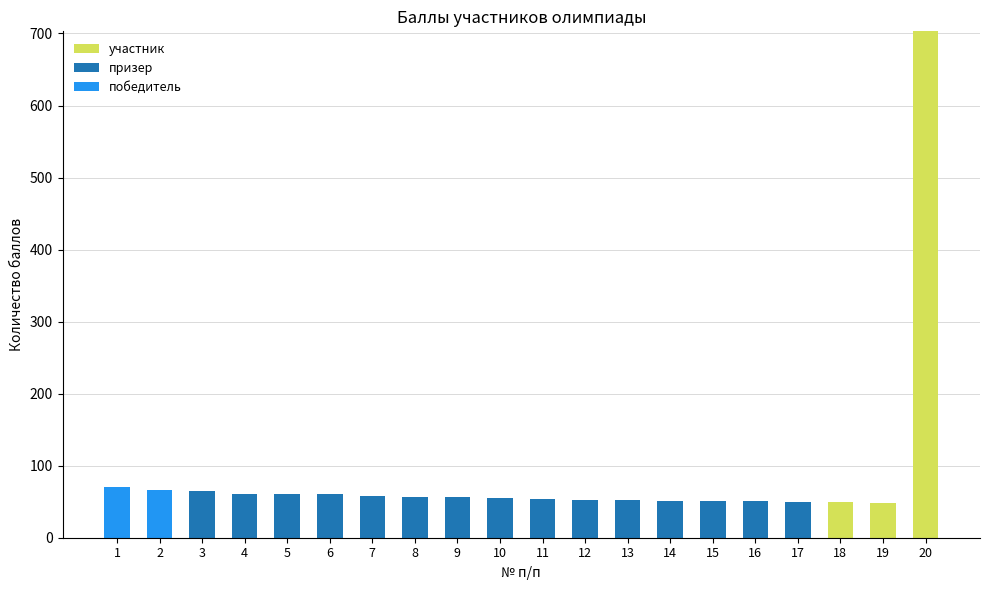

What is the total value across all series at 8?

57